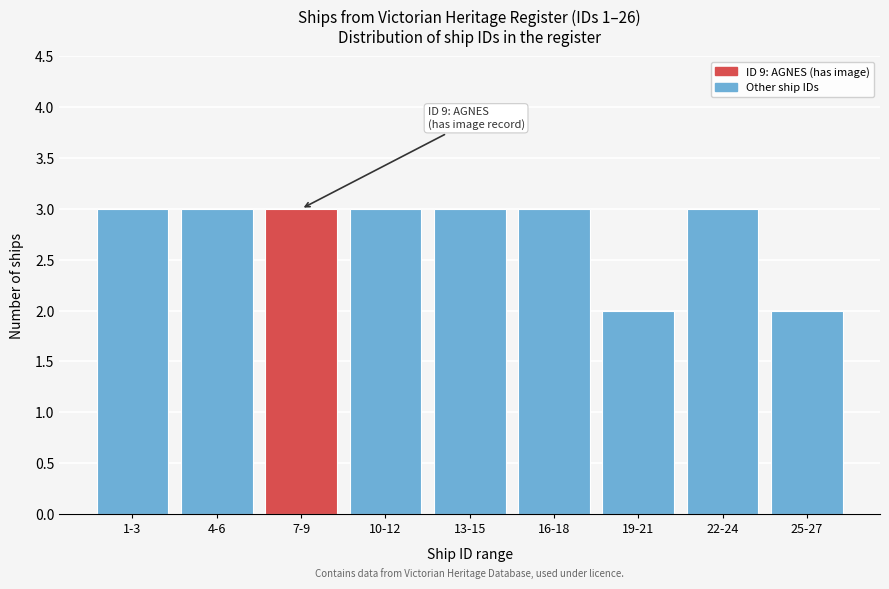

Reading left to right, list all the values displayed in this chart.

3	3	3	3	3	3	2	3	2